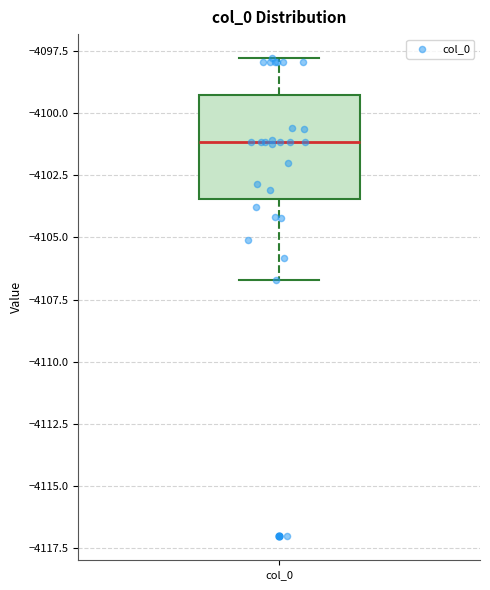

Transcribe this box plot: give where the median line is, the range the box spans, and where the two whiskers end, as read against the y-axis. The values are not printed on the chart, so give them approximately, as read against the axis.

median -4101.0, box -4103.5 to -4099.5, whiskers -4106.5 to -4098.0